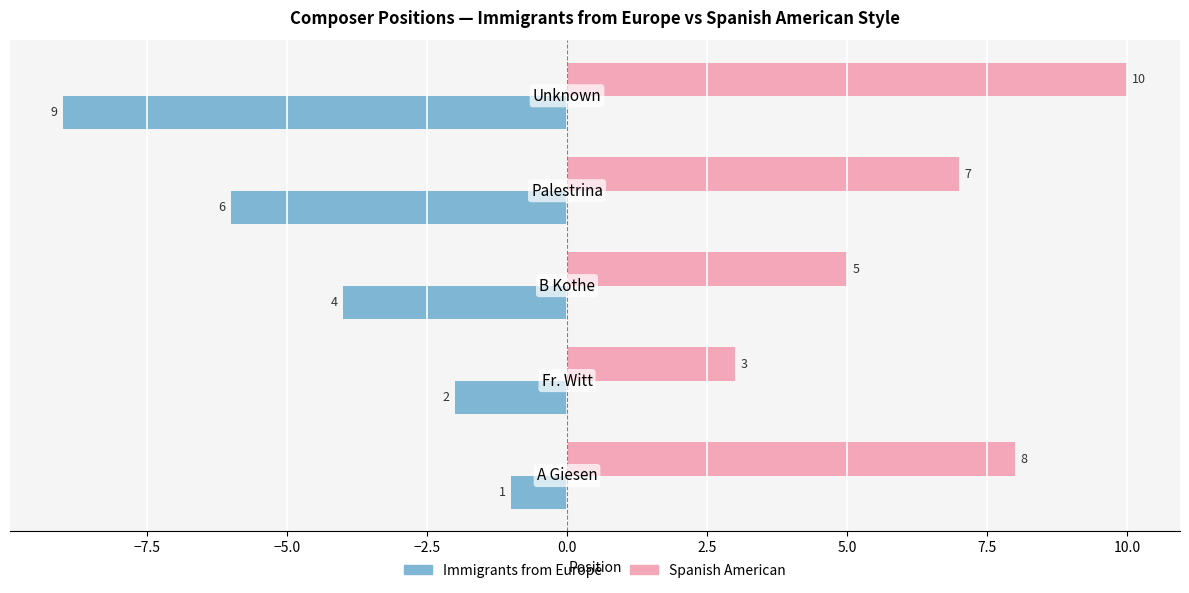

What is the average value of the Immigrants from Europe series?

-4